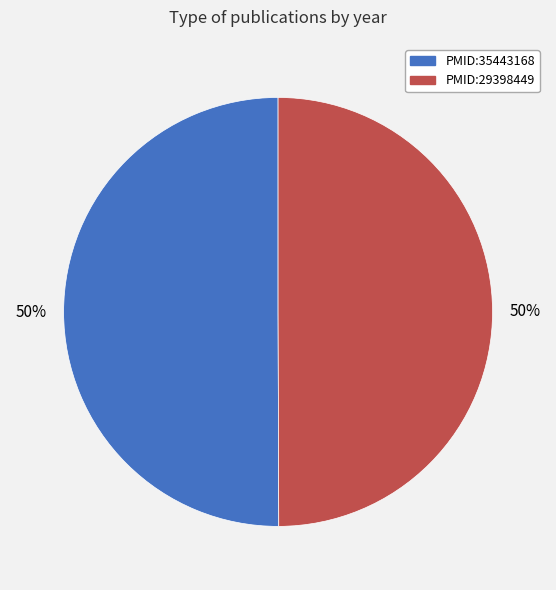

Approximately how many times larger is the value at PMID:29398449 compared to PMID:35443168?

1.0